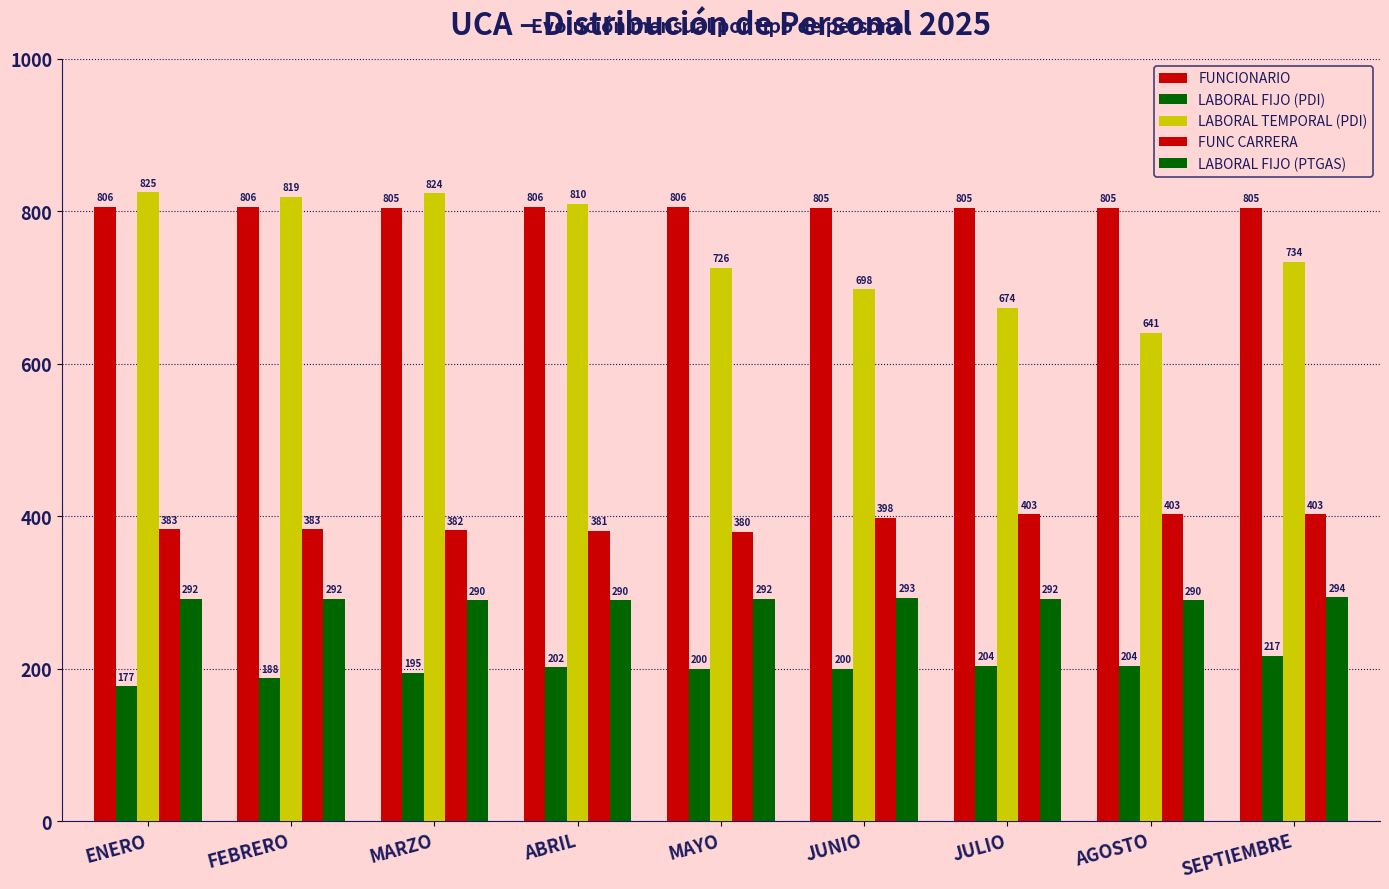

The value of FUNCIONARIO at ABRIL is 1217. True or false?

False